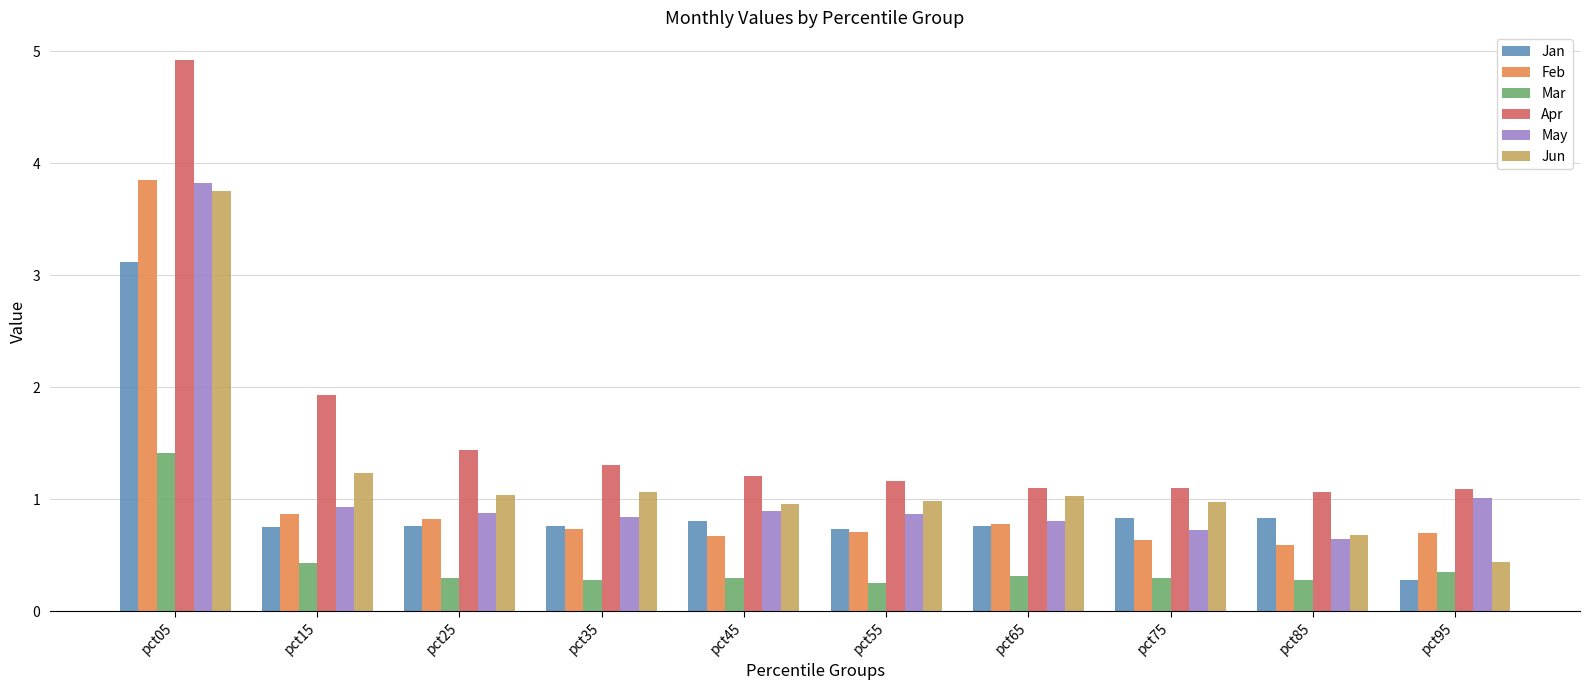

What is the minimum value shown in the chart?

0.3